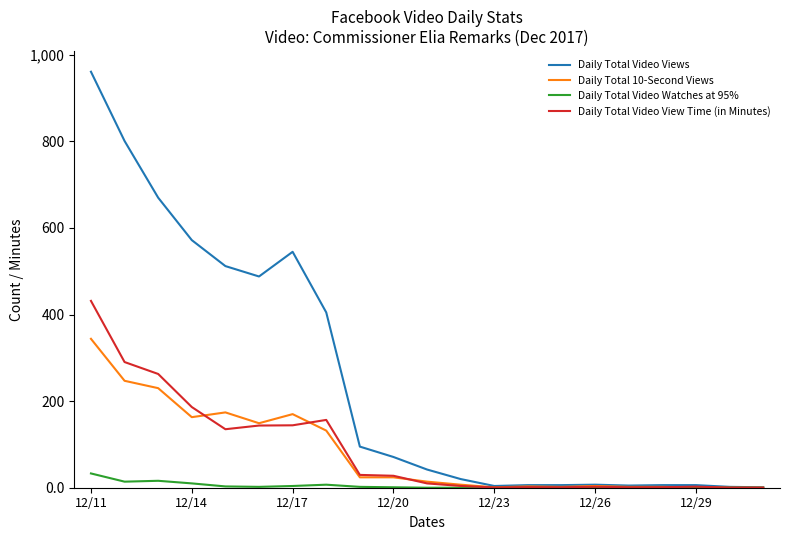

Which series has the largest total across all categories?

Daily Total Video Views